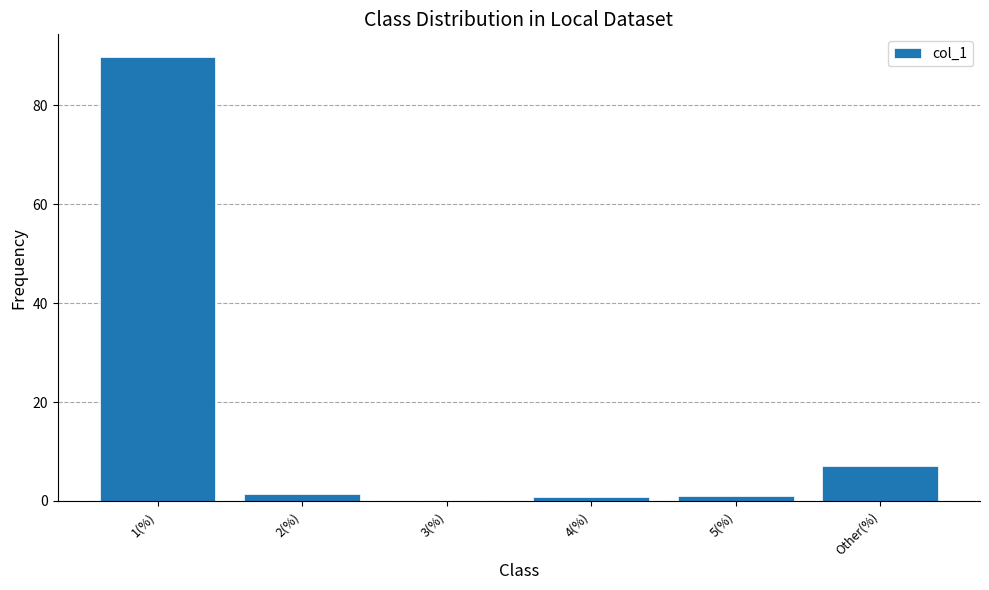

What is the sum of all values?

100.0